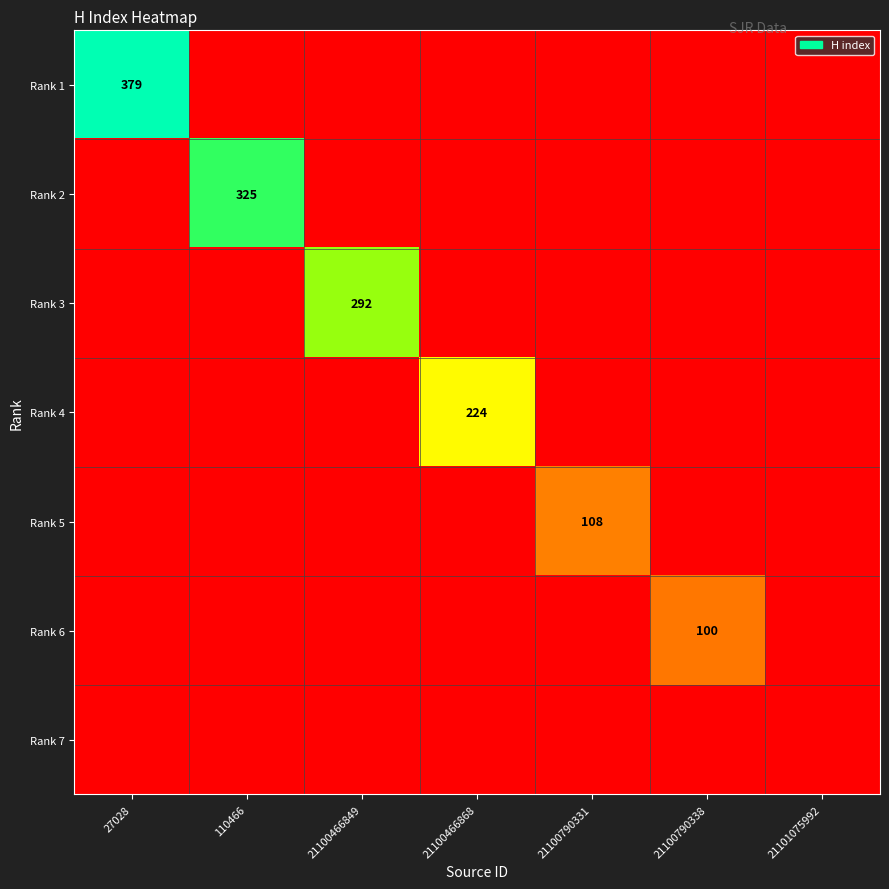

Which category has the highest value across all series?

27028